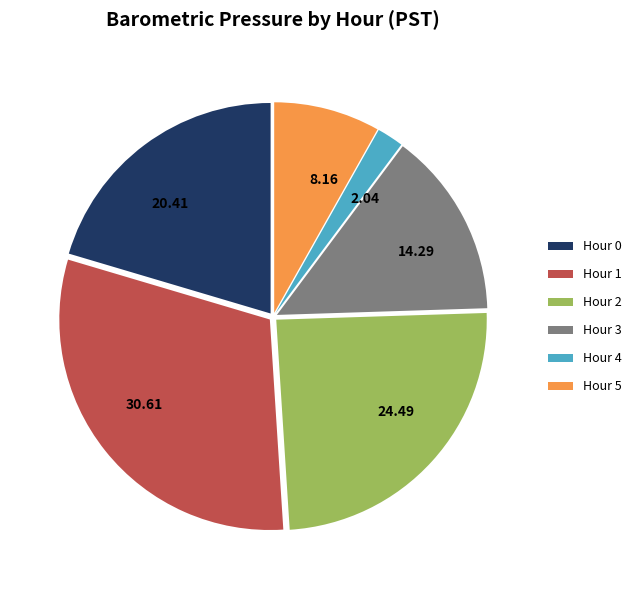

Combined, do 8.16 and 20.41 account for over 50%?

No